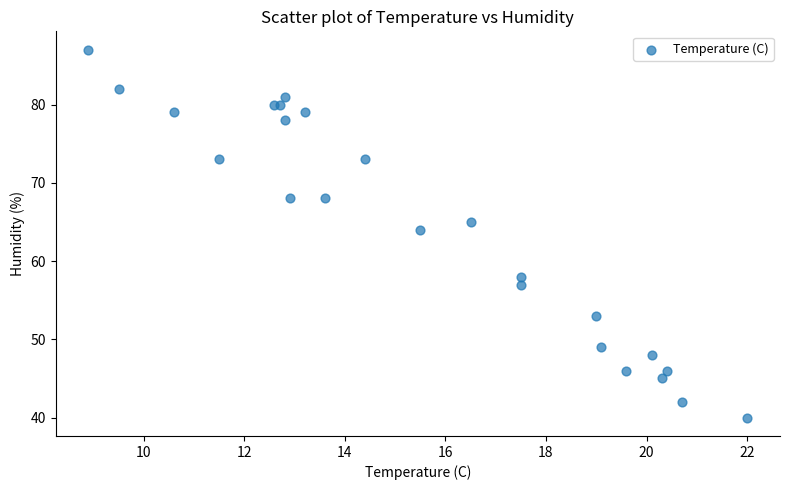

What Y value in the scatter plot is closest to 63?

64